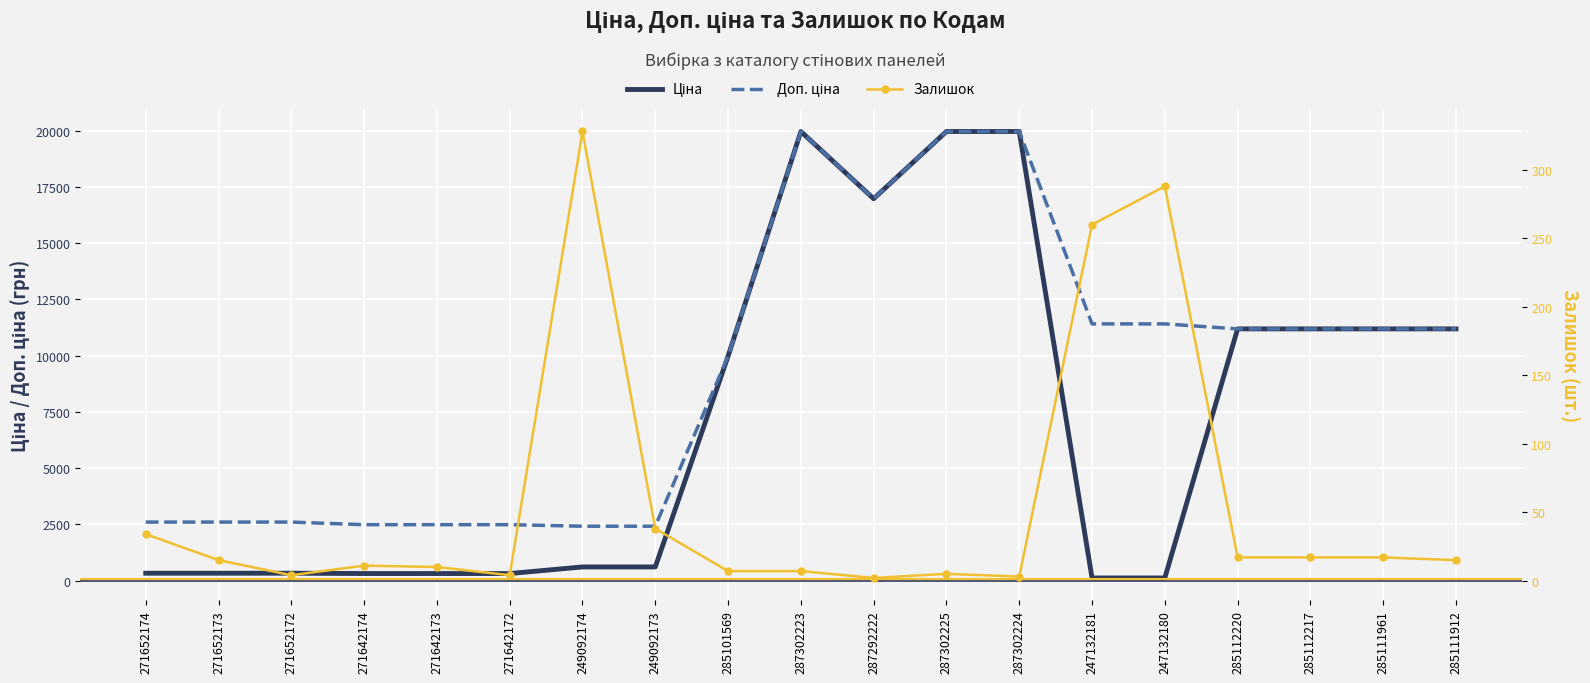

Where do Залишок and Ціна first cross each other?

287302224 and 247132181